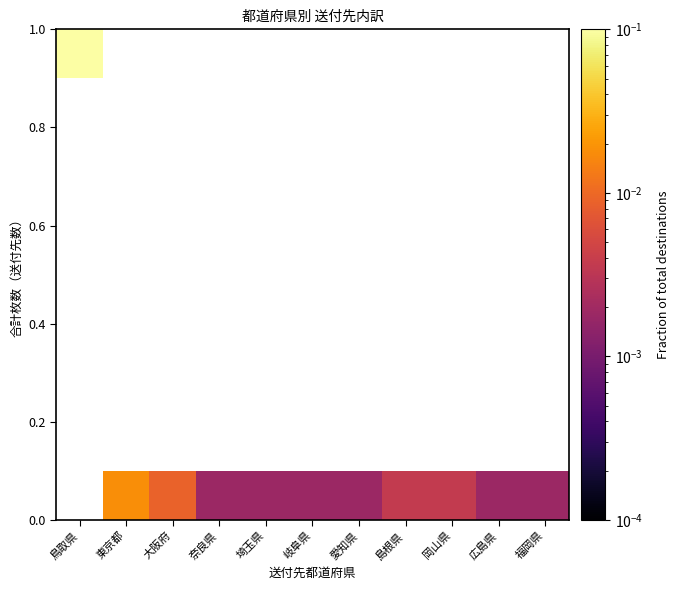

What is the maximum value shown in the chart?

1.0